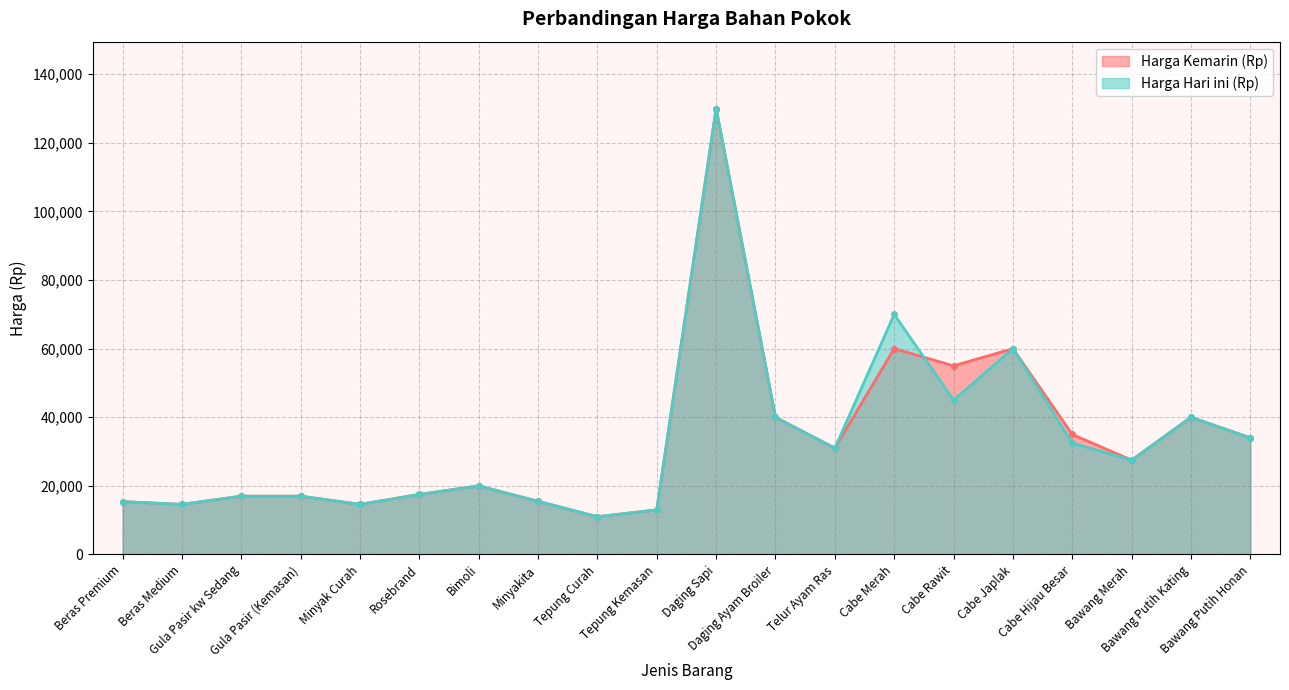

Reading right to left, what are all the values shown in this chart?

Harga Kemarin (Rp): 34000	40000	27500	35000	60000	55000	60000	31000	40000	130000	13000	11000	15500	20000	17500	14600	17000	17000	14600	15400
Harga Hari ini (Rp): 34000	40000	27500	32500	60000	45000	70000	31000	40000	130000	13000	11000	15500	20000	17500	14600	17000	17000	14600	15400